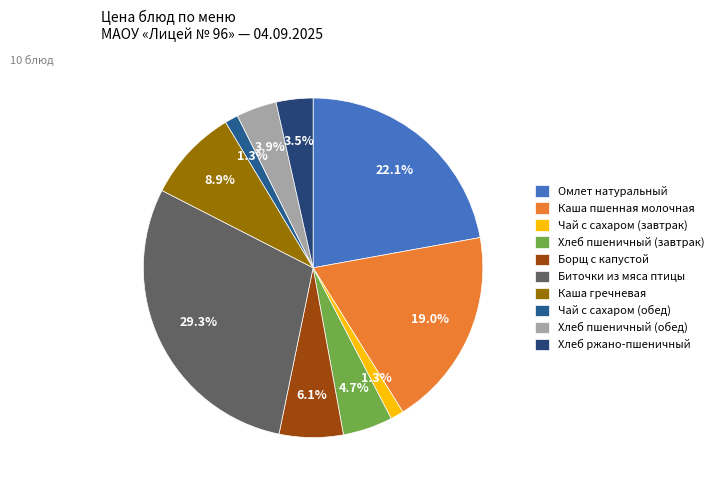

What percentage is the Борщ с капустой slice, to the nearest percent?

6%